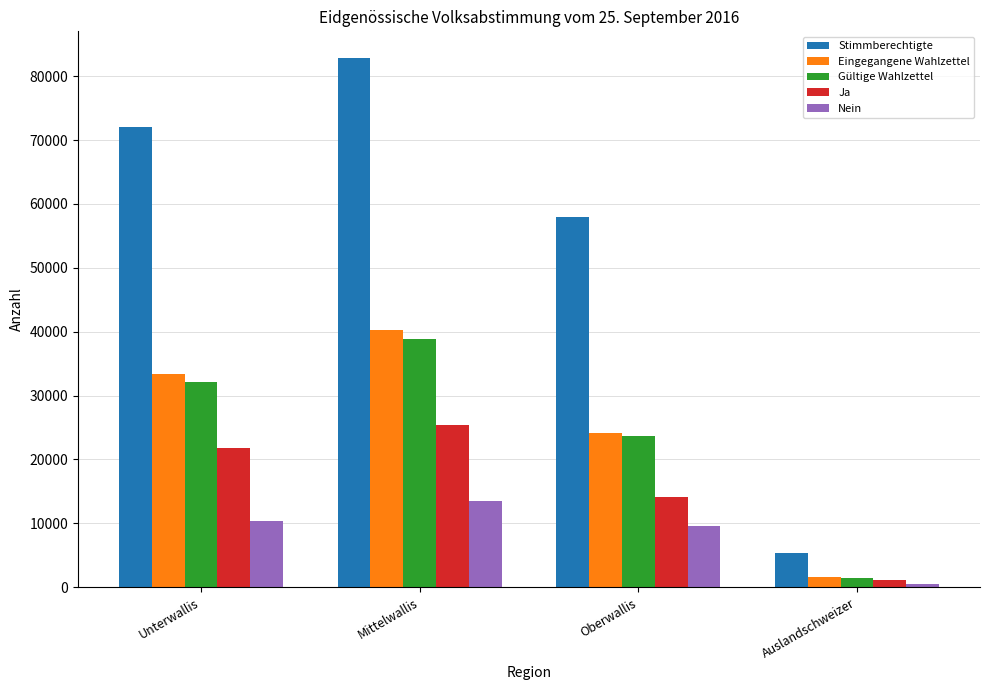

The Stimmberechtigte series shows 8205 at Auslandschweizer. True or false?

False